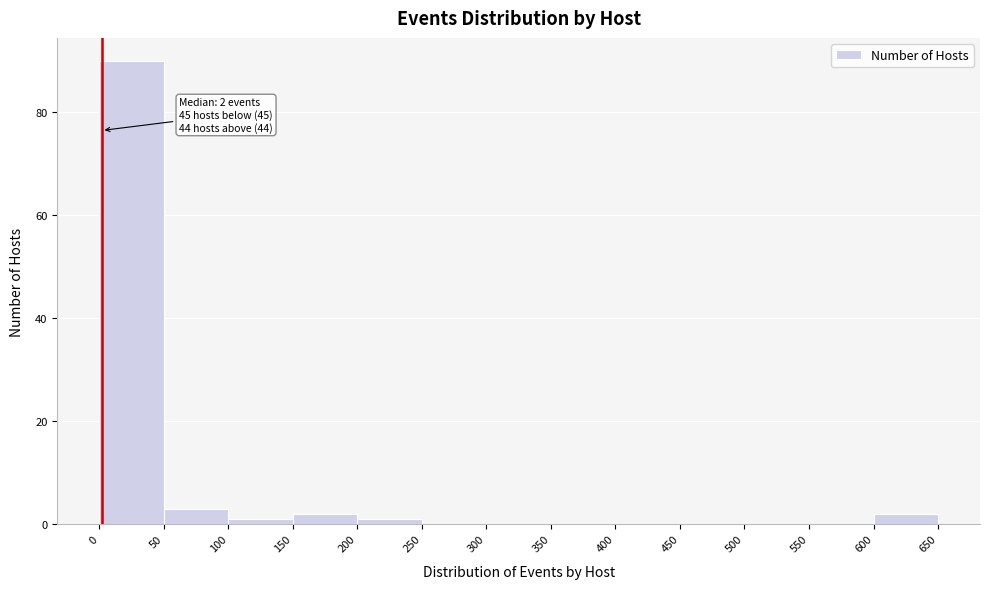

Which range on the x-axis has the tallest bar?

0 to 50